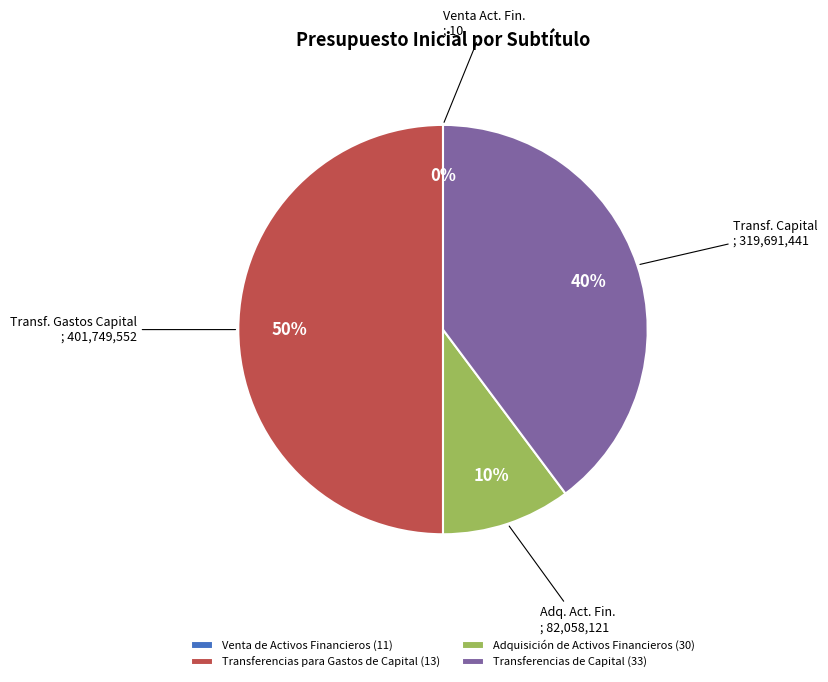

Is the sum of Transferencias para Gastos de Capital (13) and Transferencias de Capital (33) greater than half?

Yes